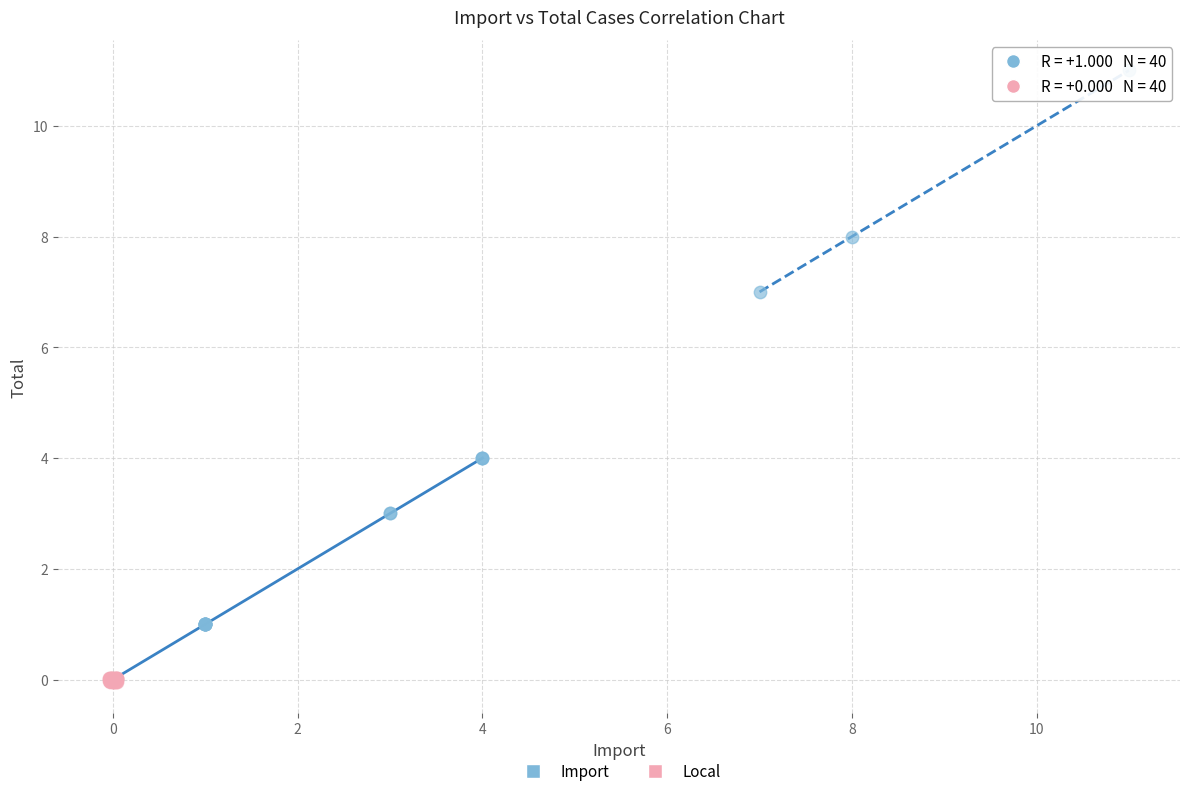

Which series has the largest Y range (max minus min)?

Import